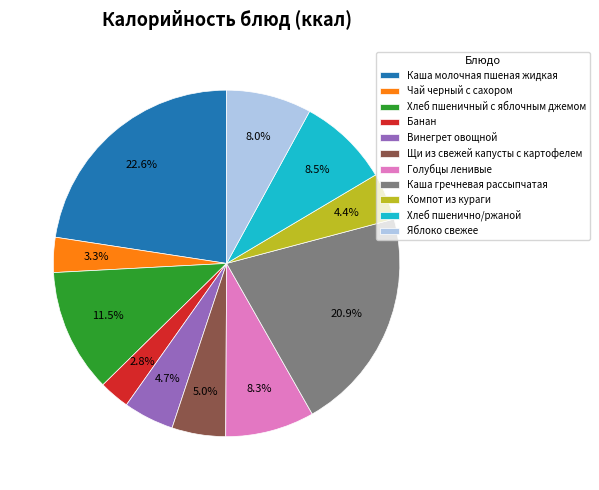

Which slice is the largest?

Каша молочная пшеная жидкая